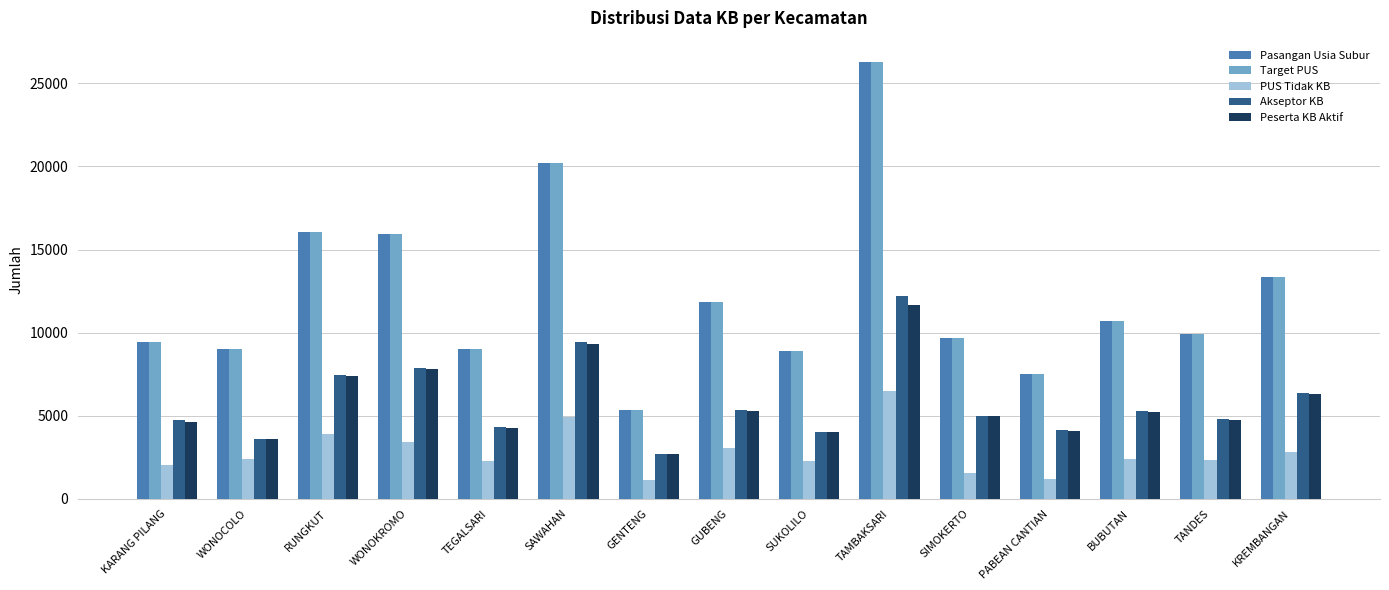

Is it true that Akseptor KB equals 8364 at KARANG PILANG?

False